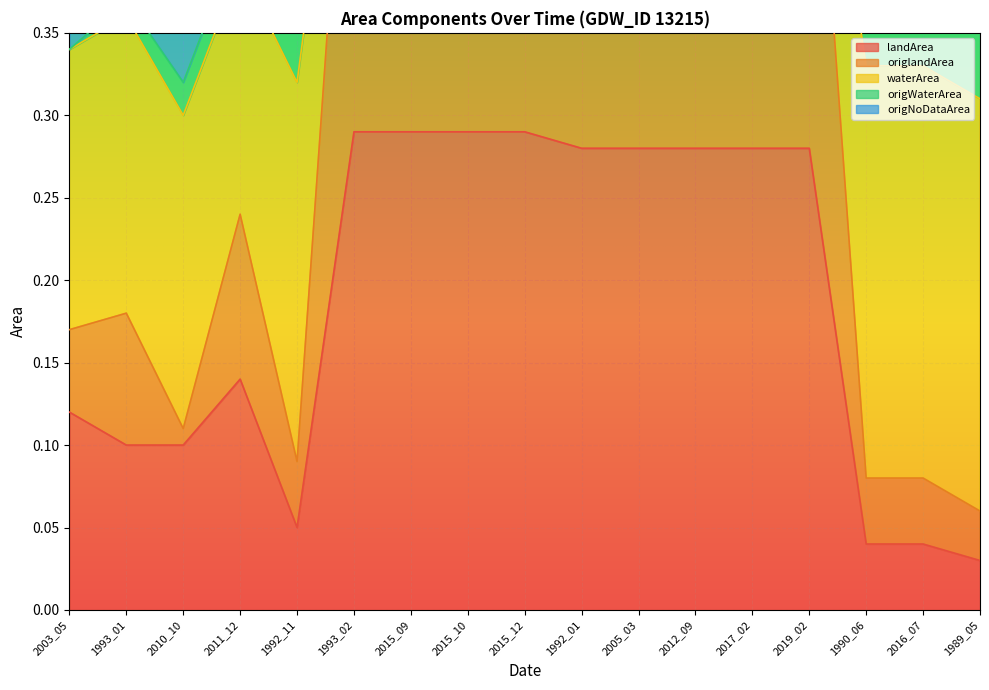

Is the value of origlandArea at 2005_03 greater than the value of waterArea at 2015_10?

No